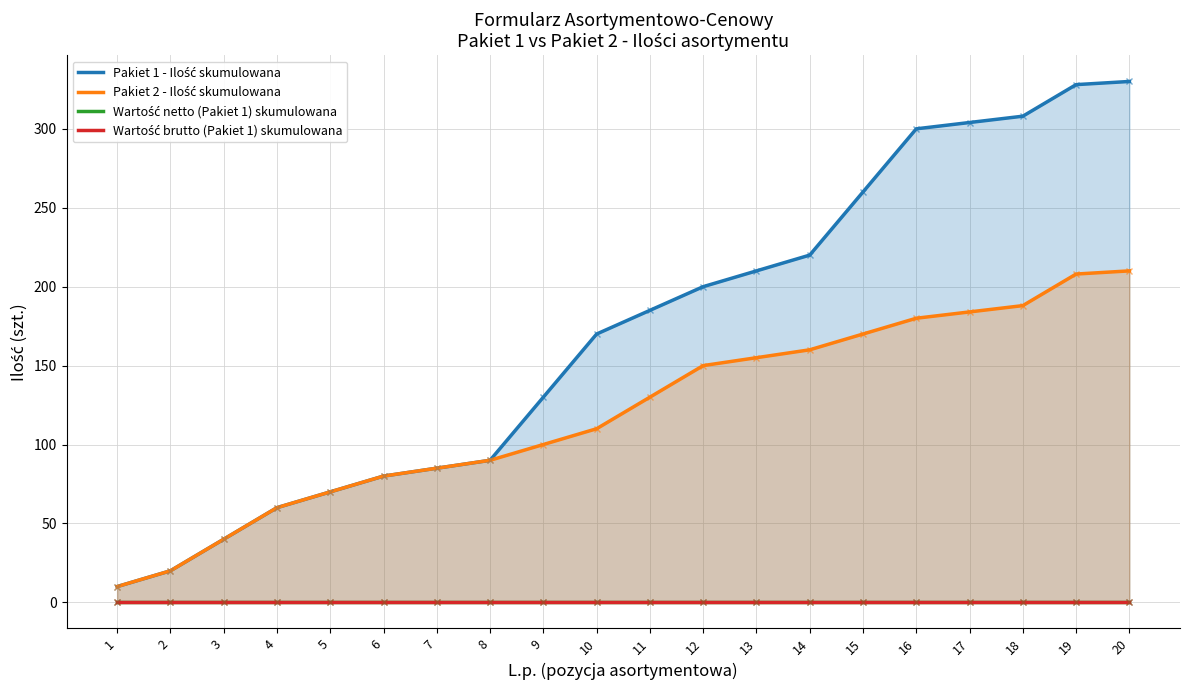

Which series has the largest range (max minus min)?

Pakiet 1 - Ilość skumulowana